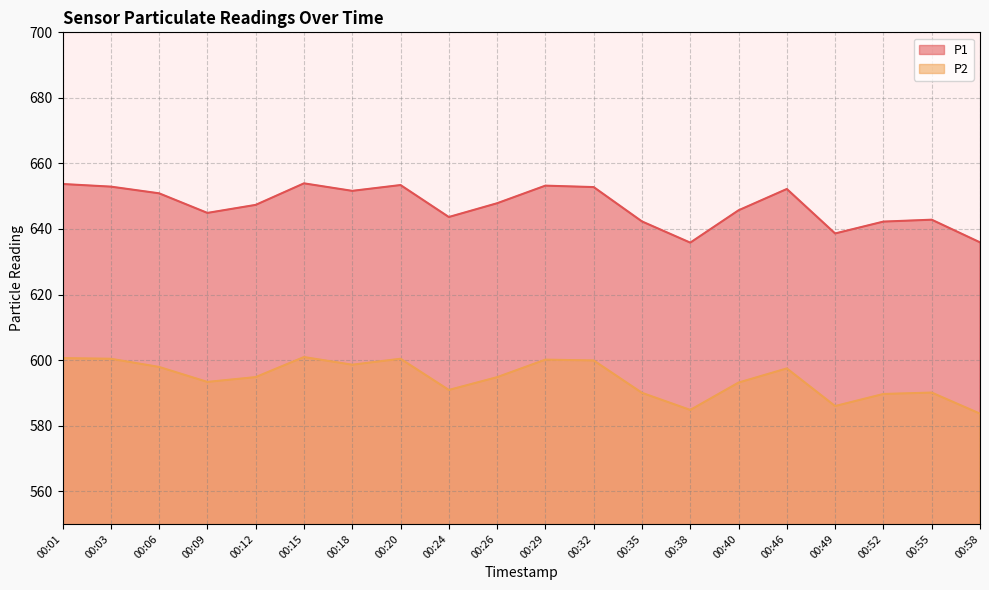

Reading left to right, list all the values displayed in this chart.

P1: 653.7	652.9	650.9	644.9	647.4	653.9	651.6	653.4	643.6	647.9	653.2	652.8	642.3	635.8	645.7	652.2	638.6	642.2	642.8	635.9
P2: 600.6	600.4	597.9	593.3	594.8	600.9	598.6	600.4	590.9	594.8	600.1	599.9	590.0	584.8	593.1	597.5	586.0	589.6	590.1	583.6